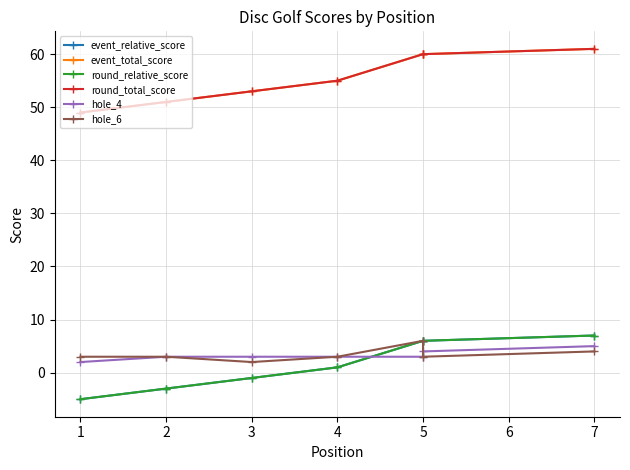

How many lines are shown in the chart?

6